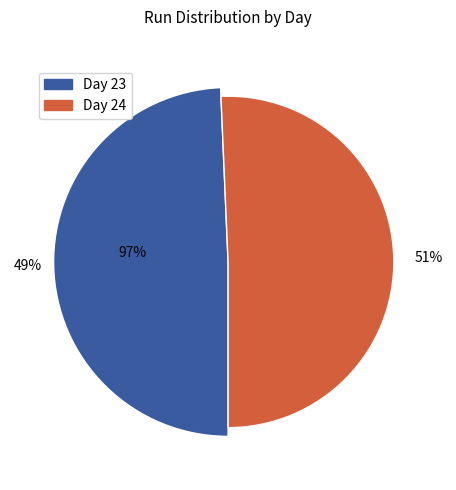

What is the change in value from Day 23 to Day 24?

+1